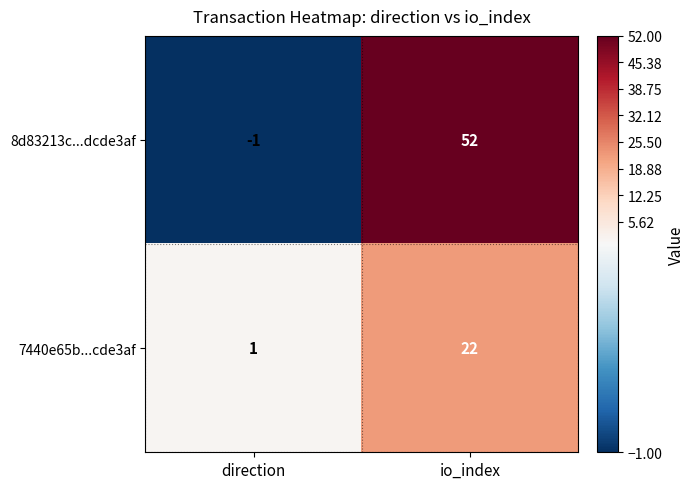

Count the number of data series in this chart.

2